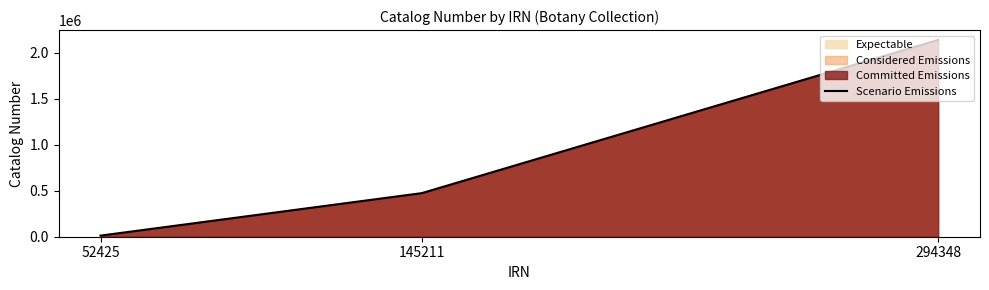

Reading left to right, extract all data points from this chart.

52425=12105	145211=473751	294348=2138740